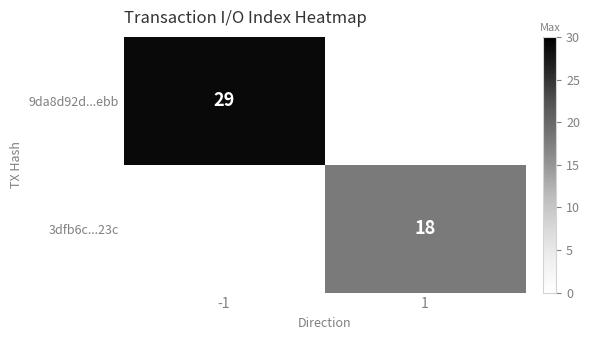

True or false: 3dfb6c...23c has a value of 7 at 1.

False